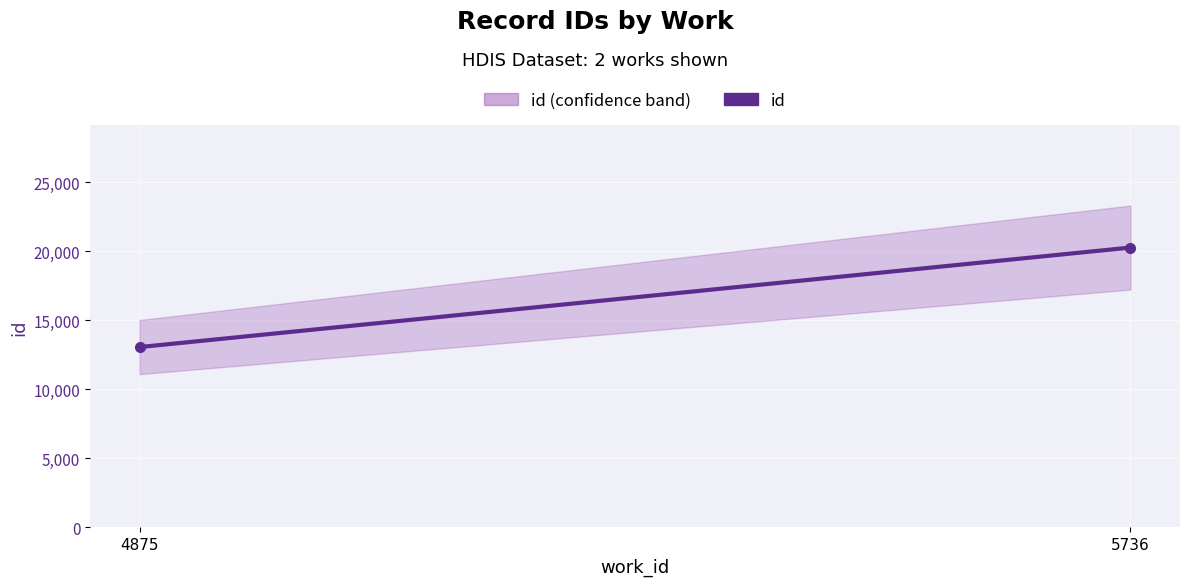

What is the difference between the maximum and minimum values?

7209